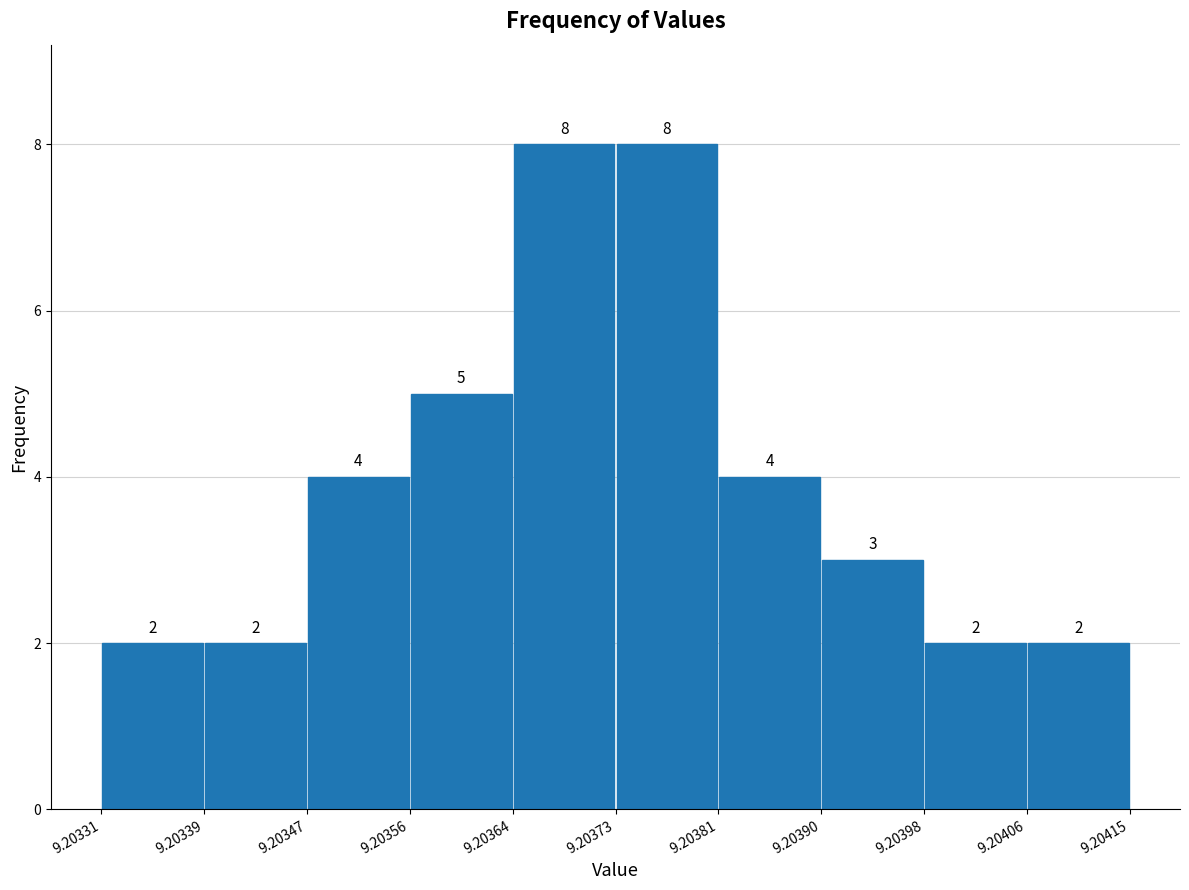

Reading left to right, list every bar in this chart as the range it spans on the x-axis followed by its height.

9.20331 to 9.20339: 2
9.20339 to 9.20347: 2
9.20347 to 9.20356: 4
9.20356 to 9.20364: 5
9.20364 to 9.20373: 8
9.20373 to 9.20381: 8
9.20381 to 9.20390: 4
9.20390 to 9.20398: 3
9.20398 to 9.20406: 2
9.20406 to 9.20415: 2